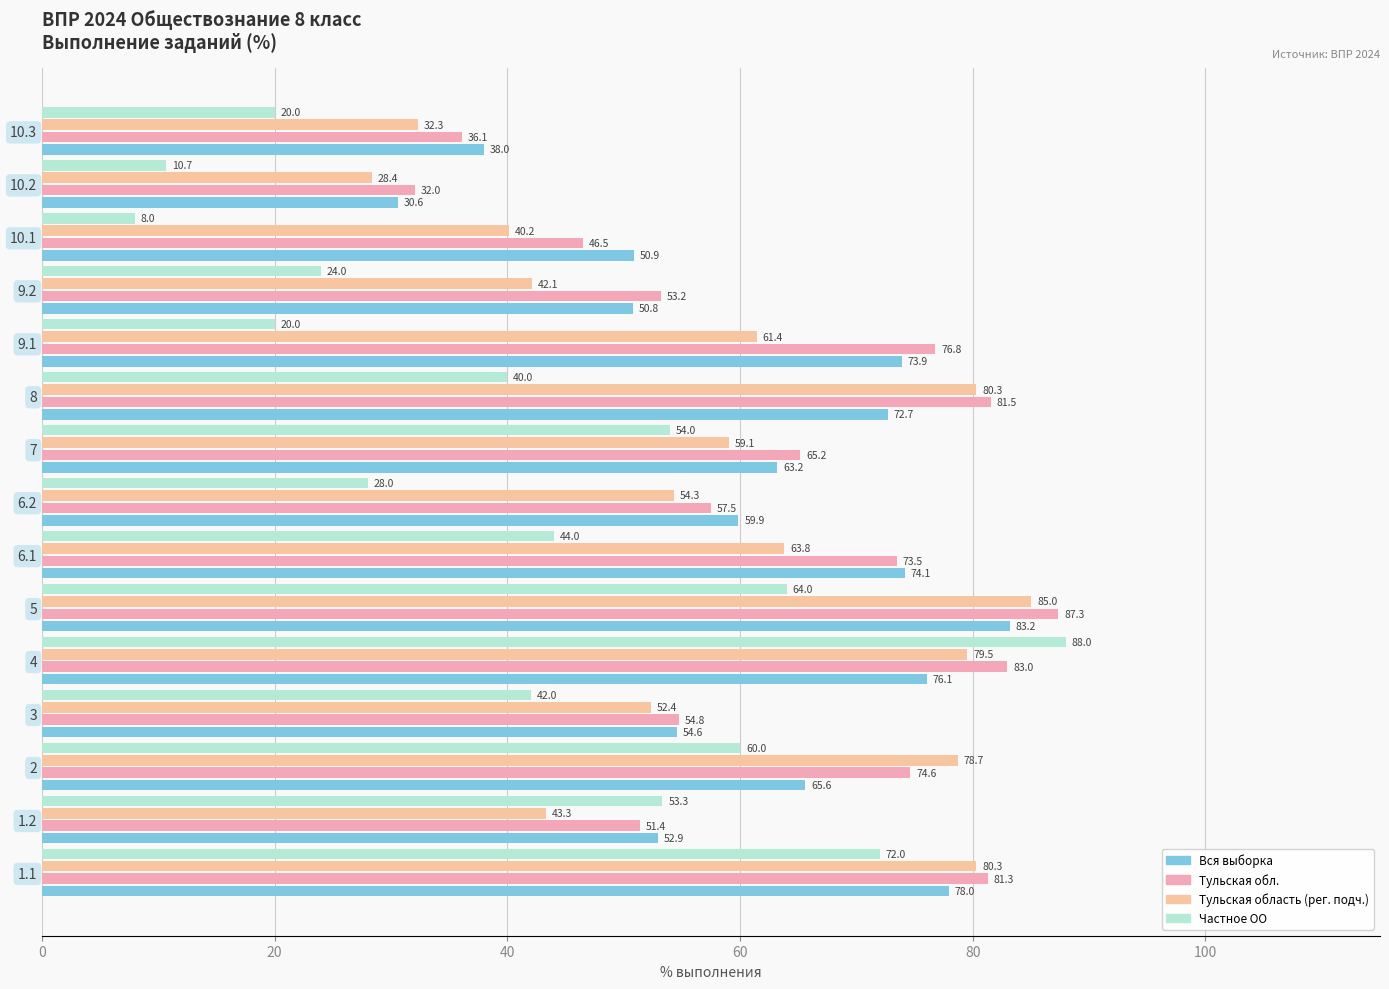

Which series has the largest range (max minus min)?

Частное ОО